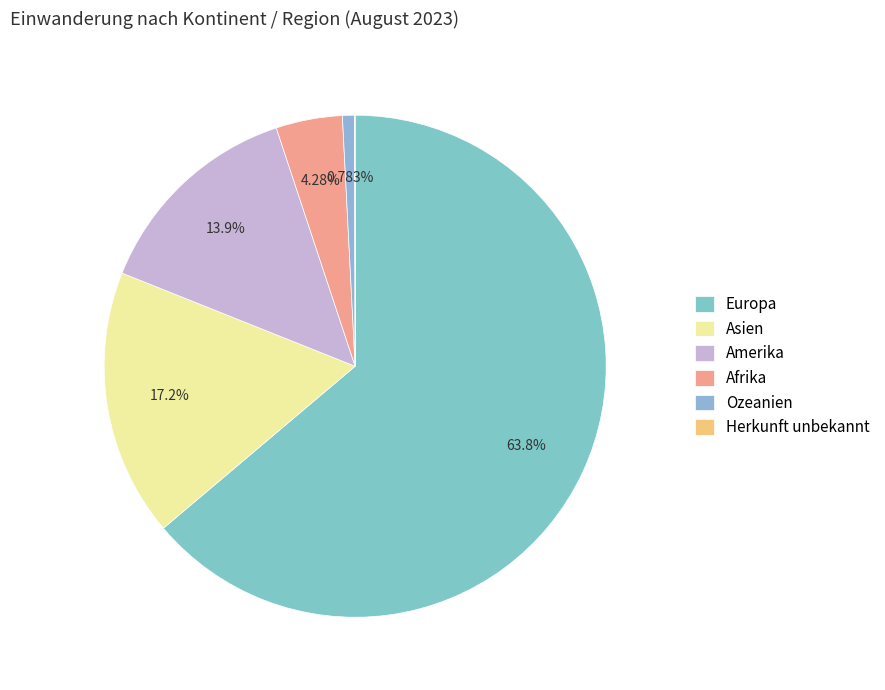

Is there a majority slice in this chart?

Yes